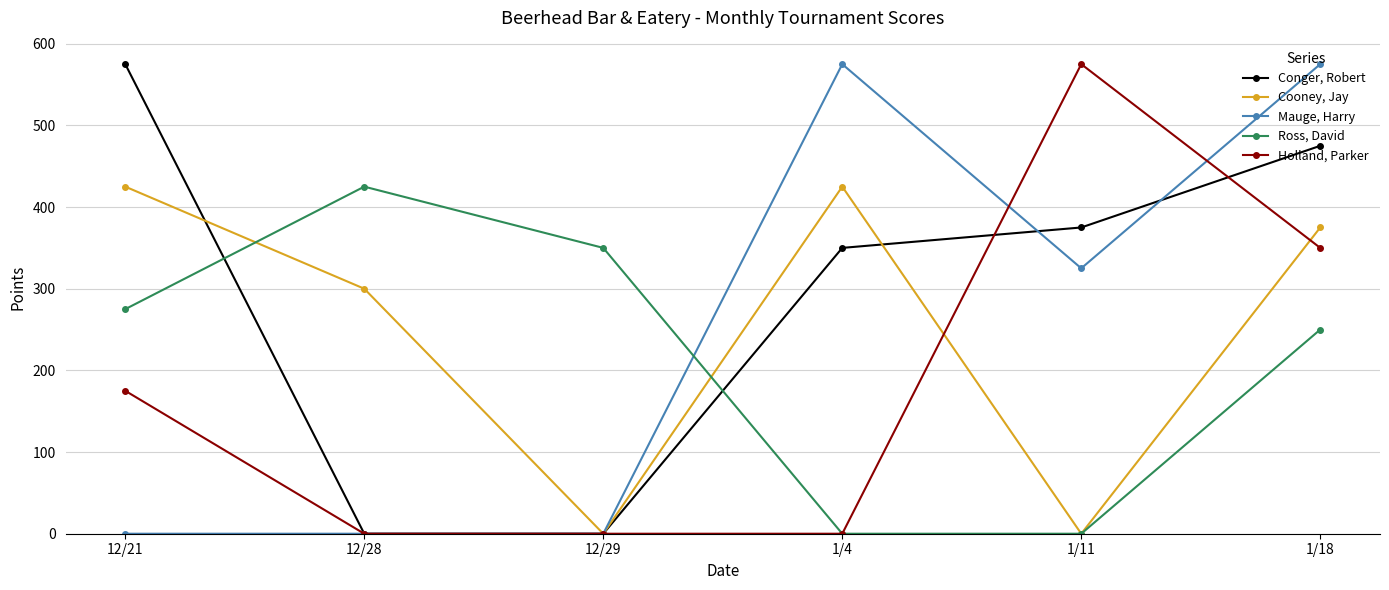

What is the difference between the highest and lowest values at 12/28?

425